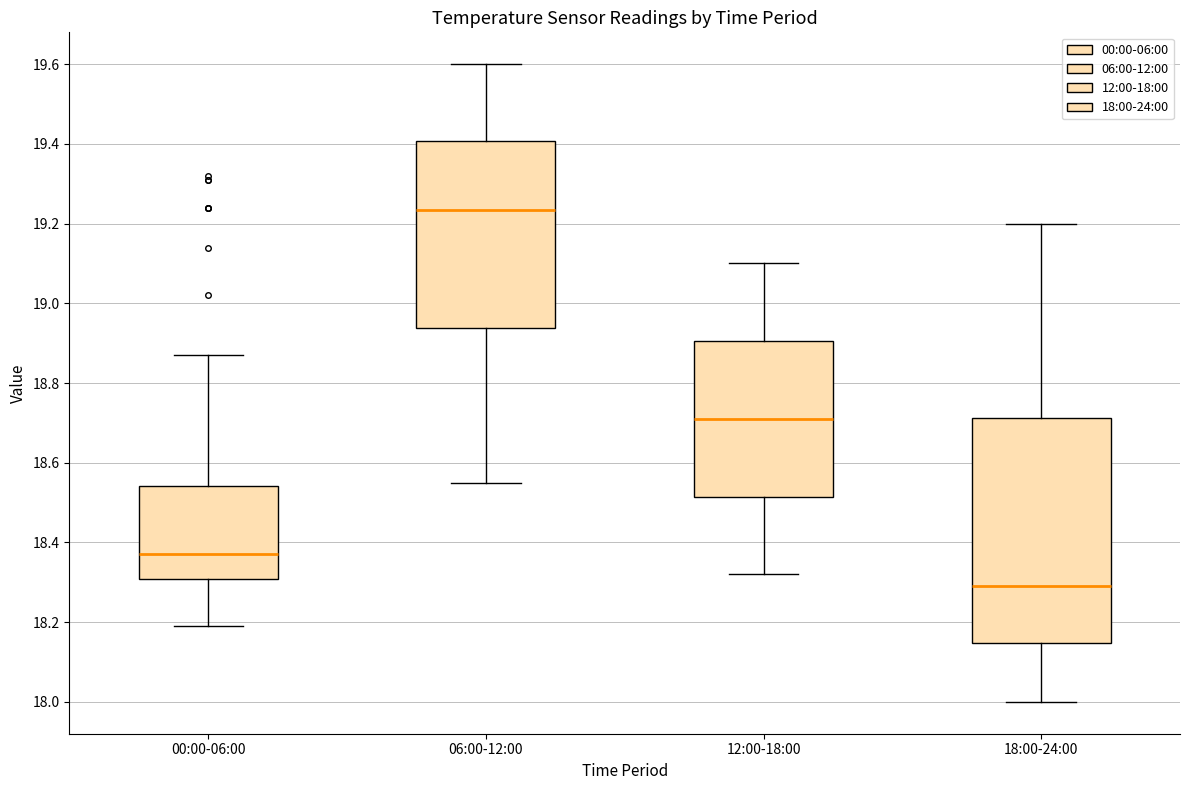

Which box has the lowest median line?

18:00-24:00